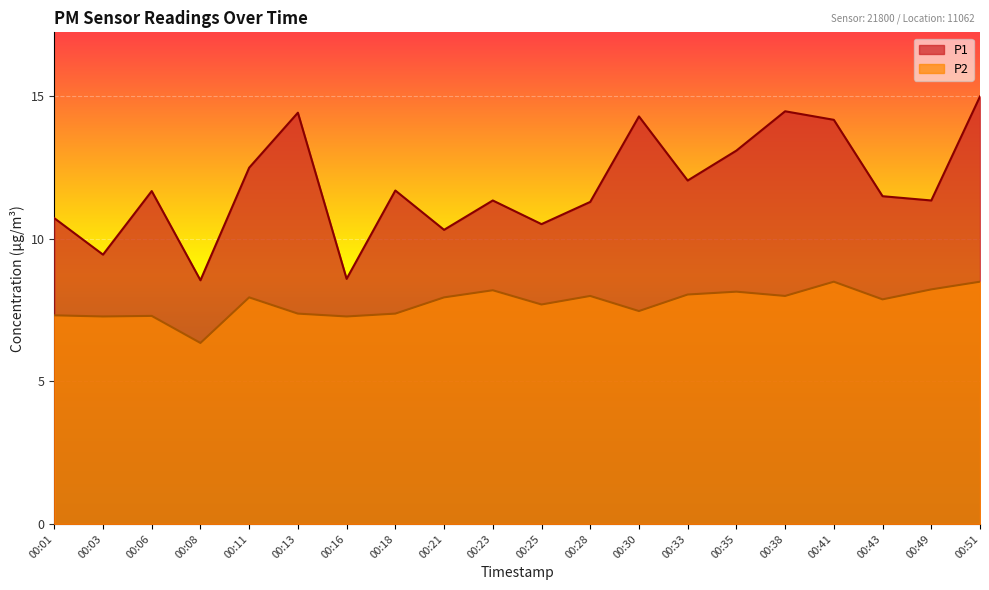

How many lines are shown in the chart?

2